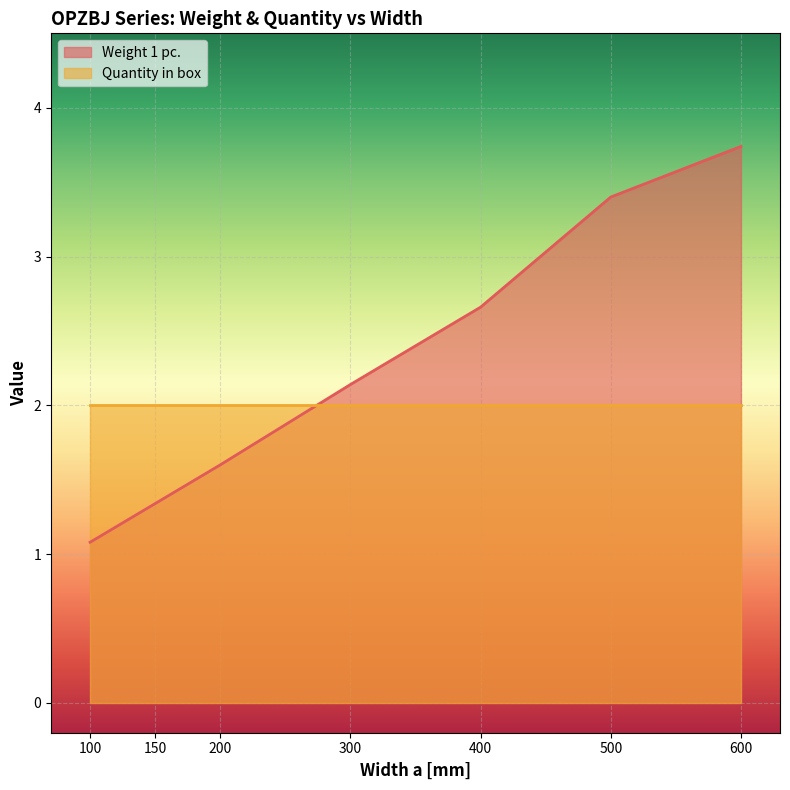

At which label is the value closest to 2?

300